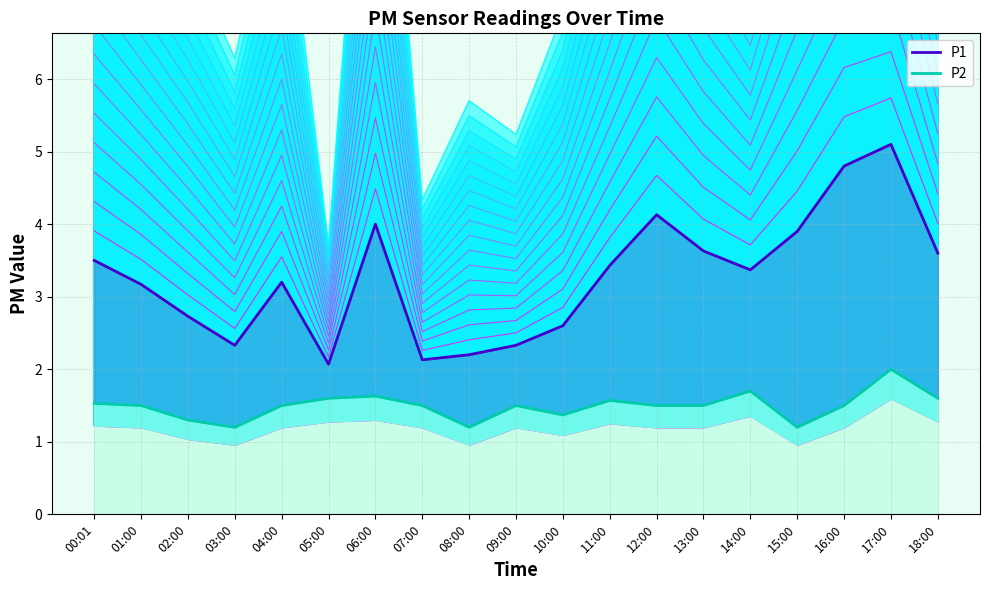

How many P2 line values are between 1 and 2?

19